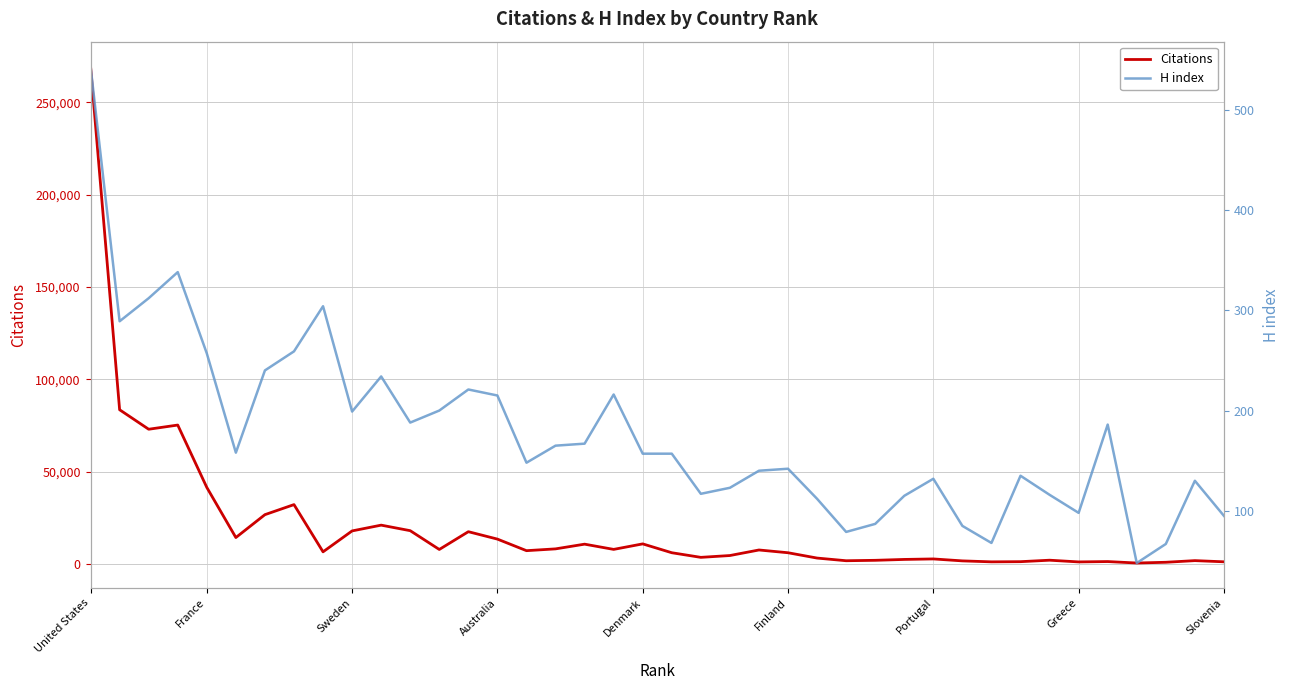

Is it true that Citations equals 6058 at Finland?

True